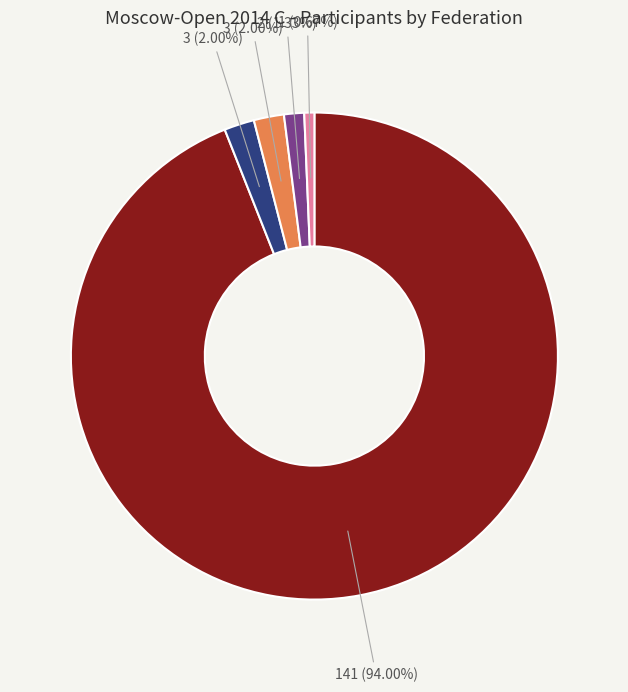

Is there any slice that represents more than half of the pie?

Yes